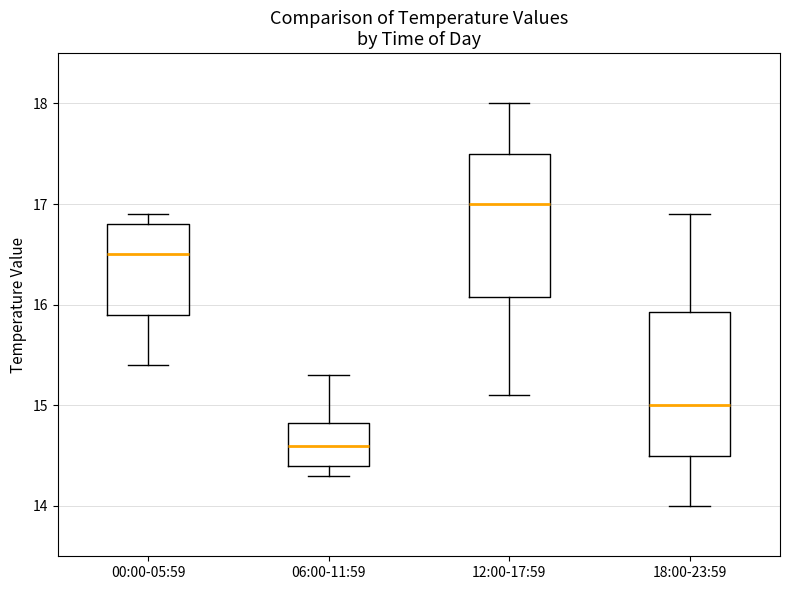

Which box's median line is the lowest?

06:00-11:59